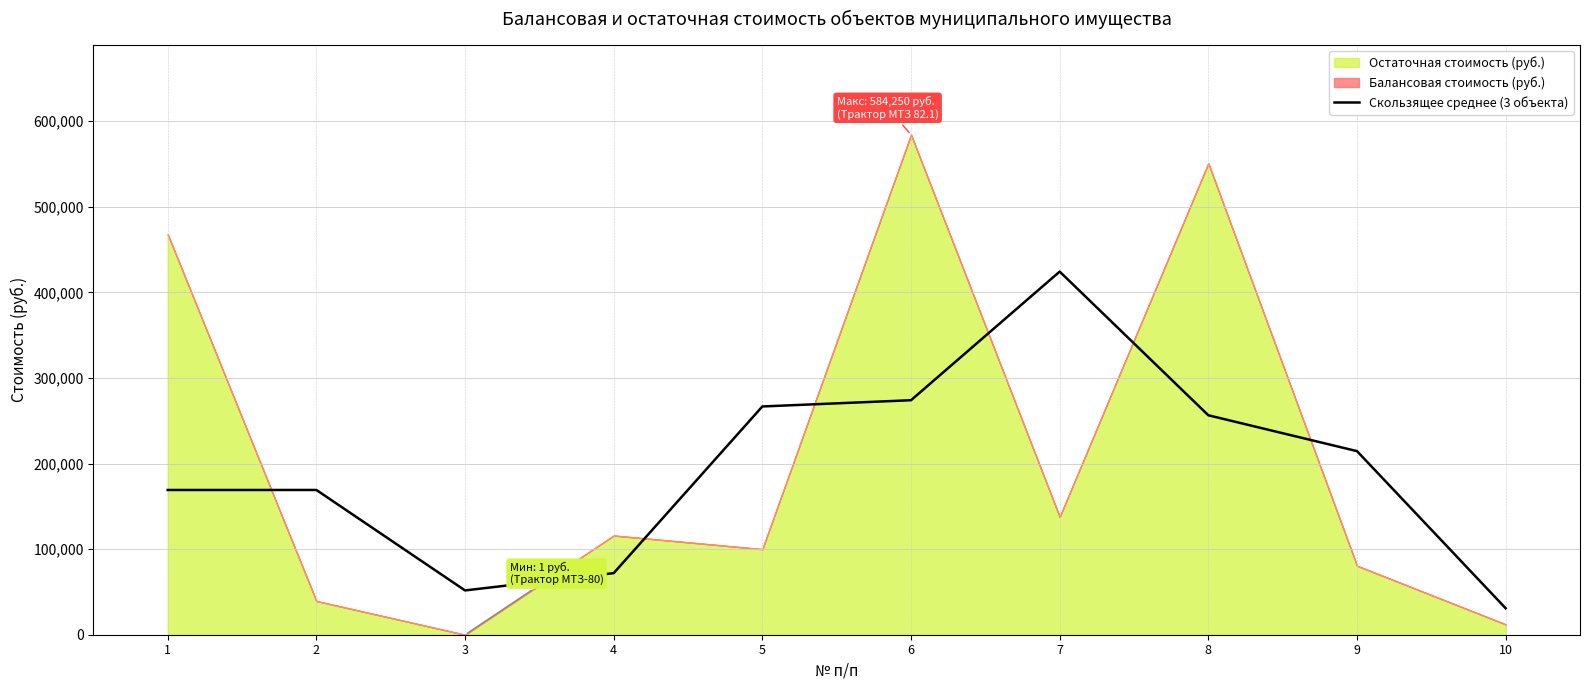

What is the difference between the values at 7 and 8?

167881.4